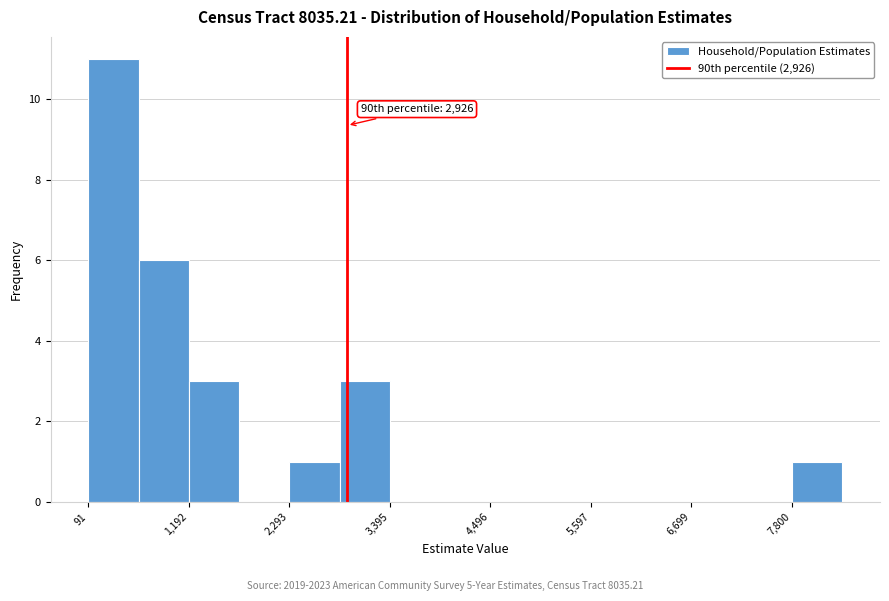

Around what value on the x-axis is the tallest bar? Give the approximate position of its centre, as read against the axis.

400